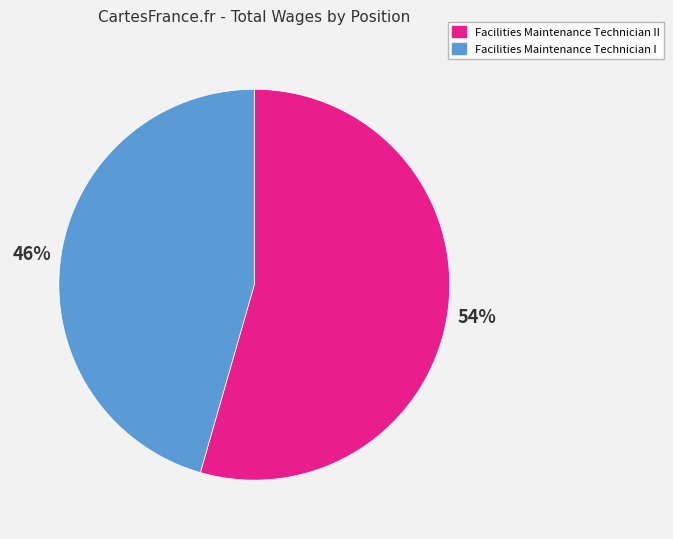

To the nearest percent, what is the combined percentage of Facilities Maintenance Technician I and Facilities Maintenance Technician II?

100%